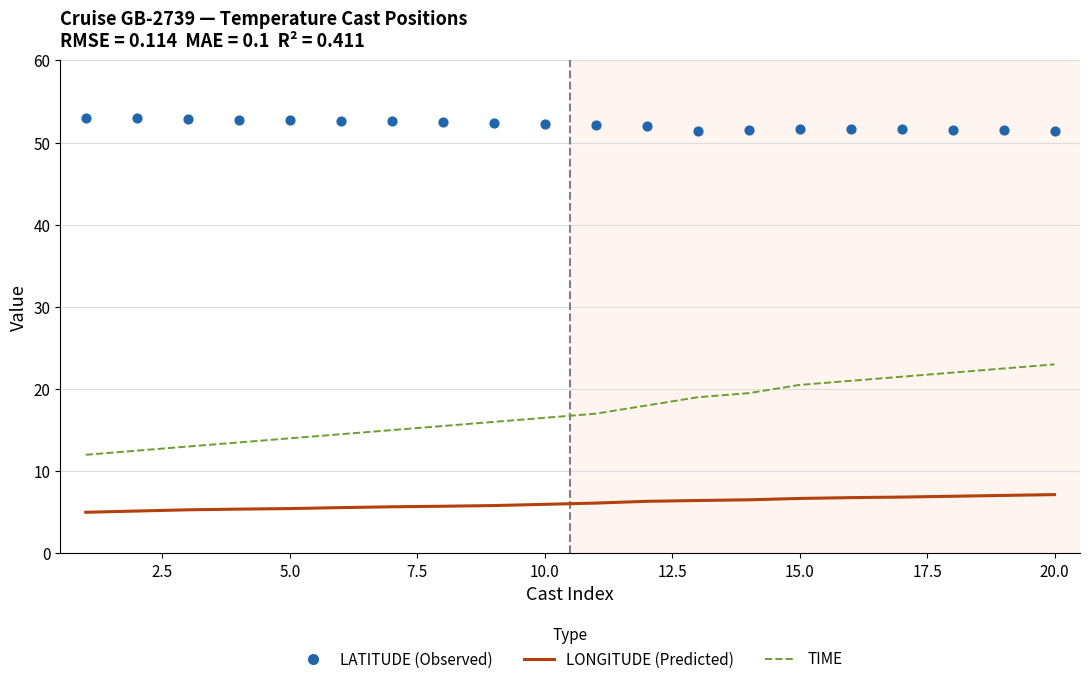

Which series has the widest spread of Y values?

TIME